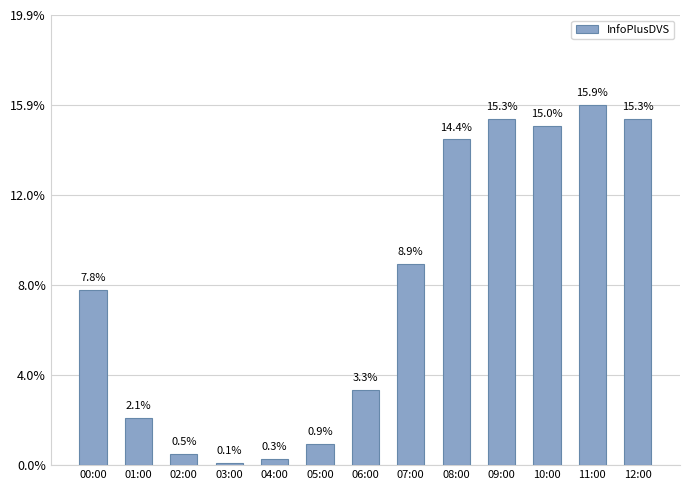

Between 08:00 and 12:00, which is larger?

12:00